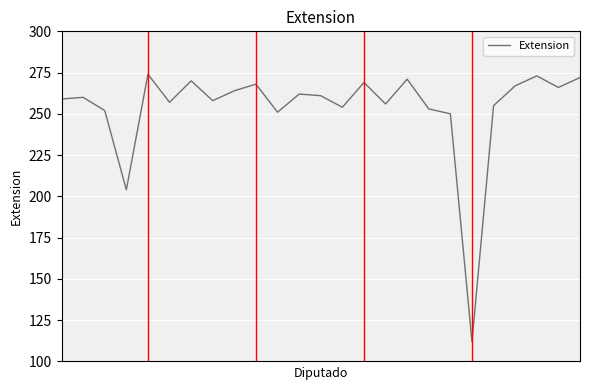

What is the minimum value shown in the chart?

112